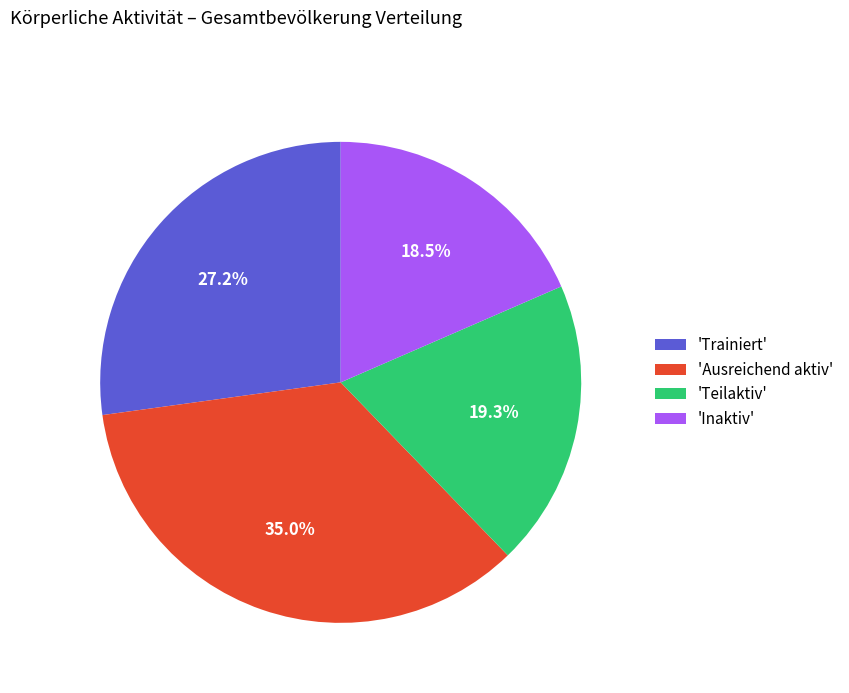

What is the smallest slice in the pie chart?

'Inaktiv'